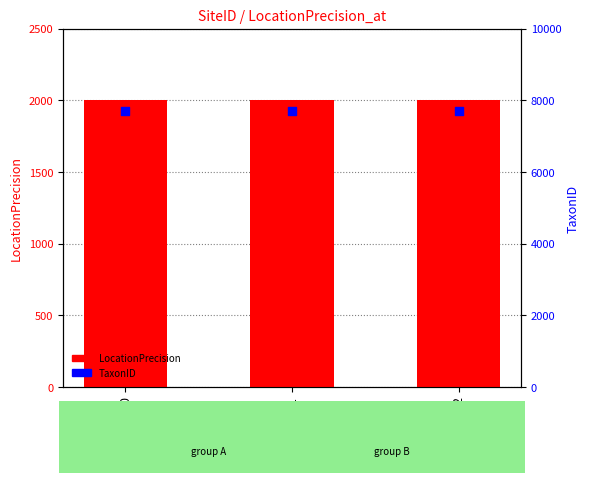

Which series has the largest total across all categories?

TaxonID